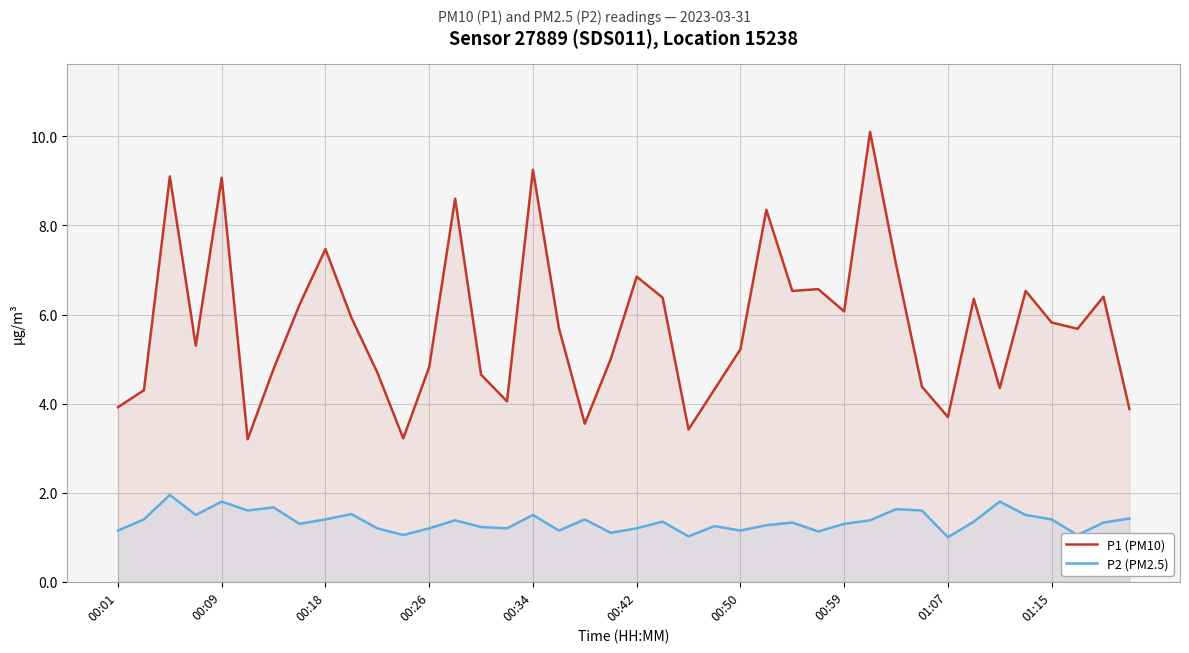

True or false: P2 (PM2.5) and P1 (PM10) cross at least once.

False